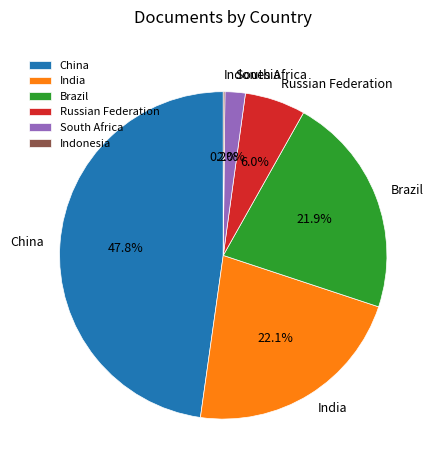

Approximately how many times larger is the value at South Africa compared to India?

0.1